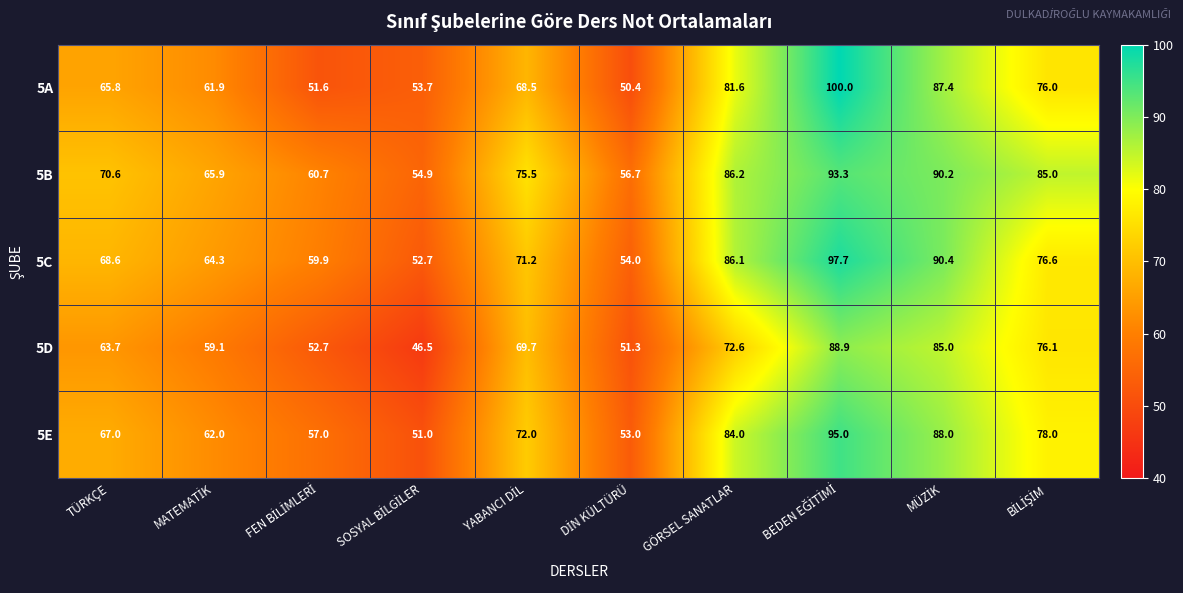

At how many categories does at least one series exceed 73?

5